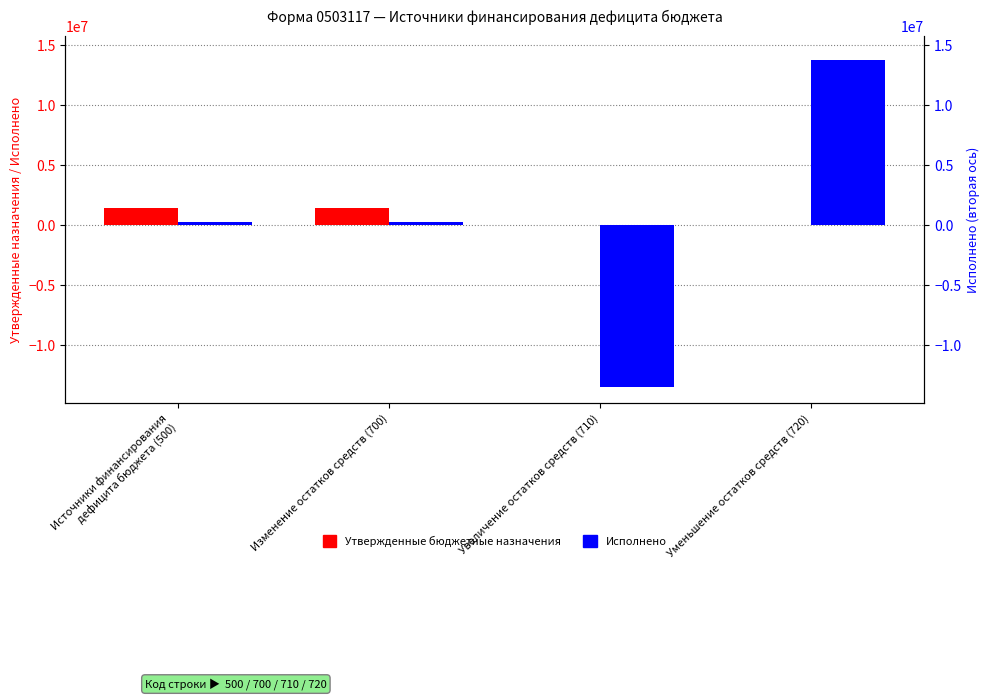

The value of Утвержденные бюджетные назначения at Уменьшение остатков средств (720) is -460466.4. True or false?

False